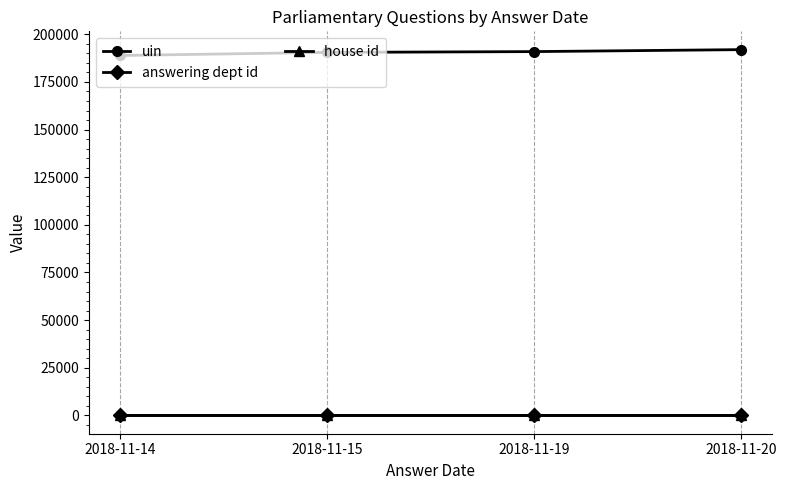

Which series has the largest total across all categories?

uin